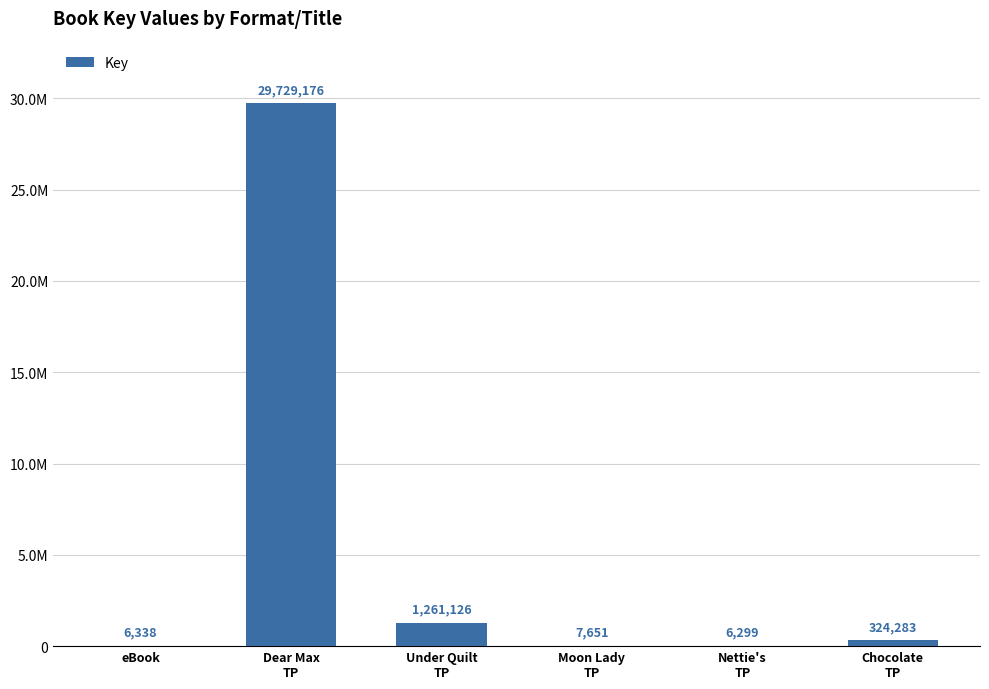

Are the bars horizontal?

No